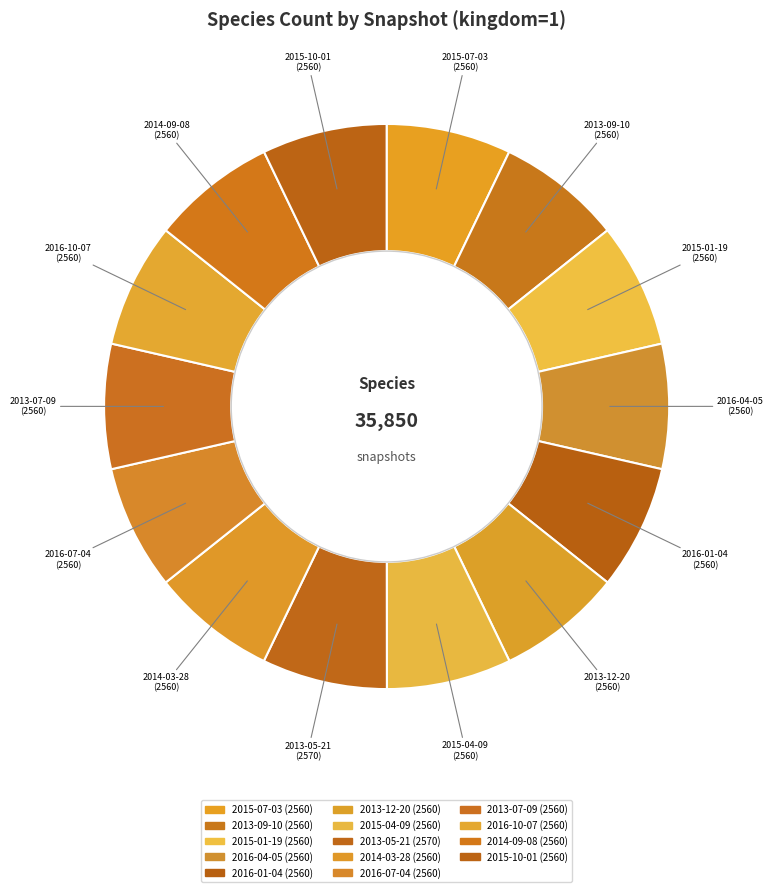

Does 2013-07-09 account for over 50% of the chart?

No